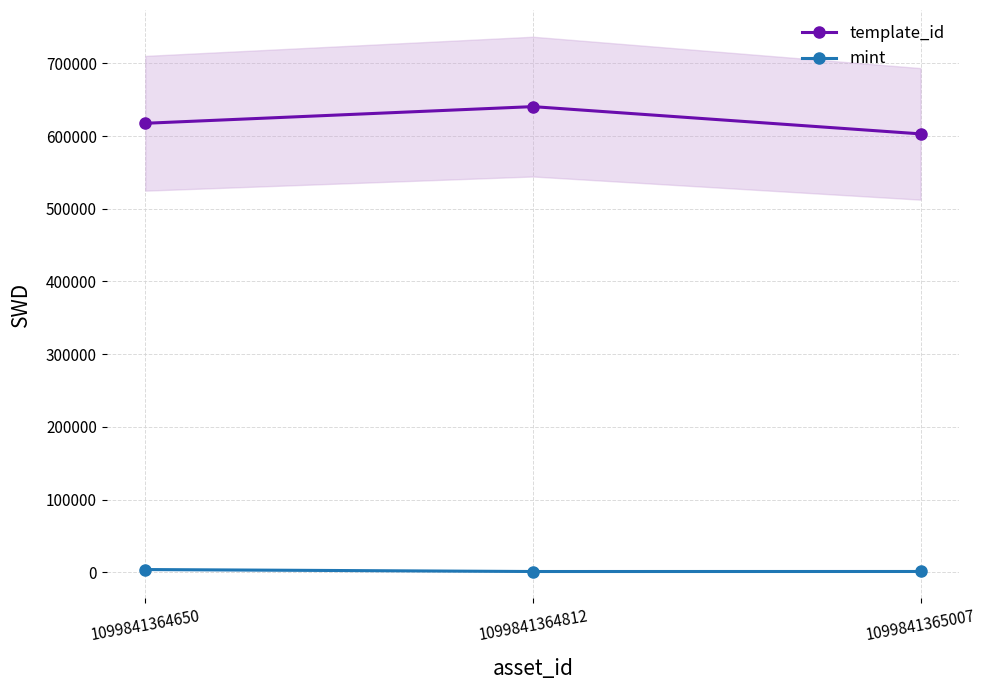

At 1099841365007, list the series in order from smallest to largest.

mint, template_id